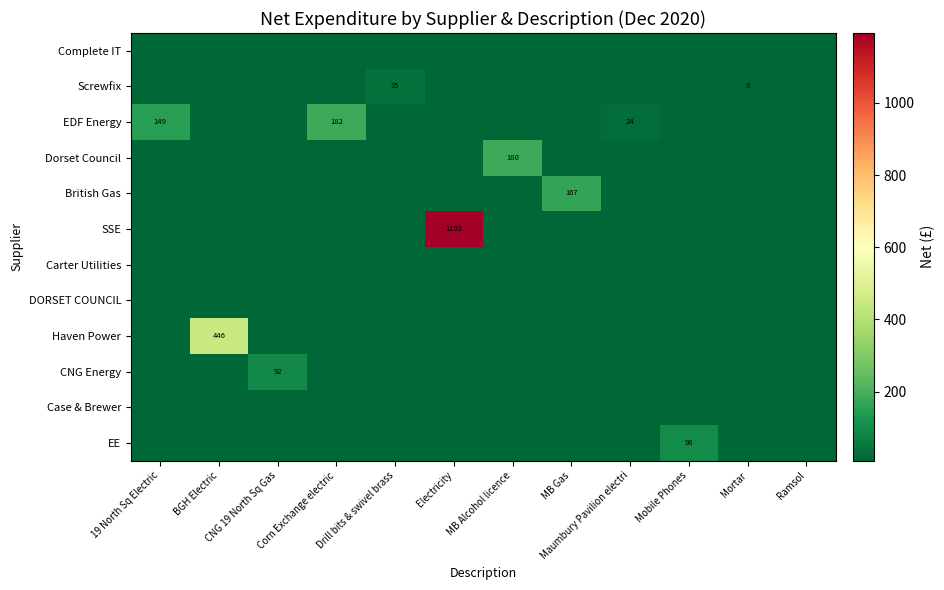

What is the total value across all series at Mobile Phones?

98.3